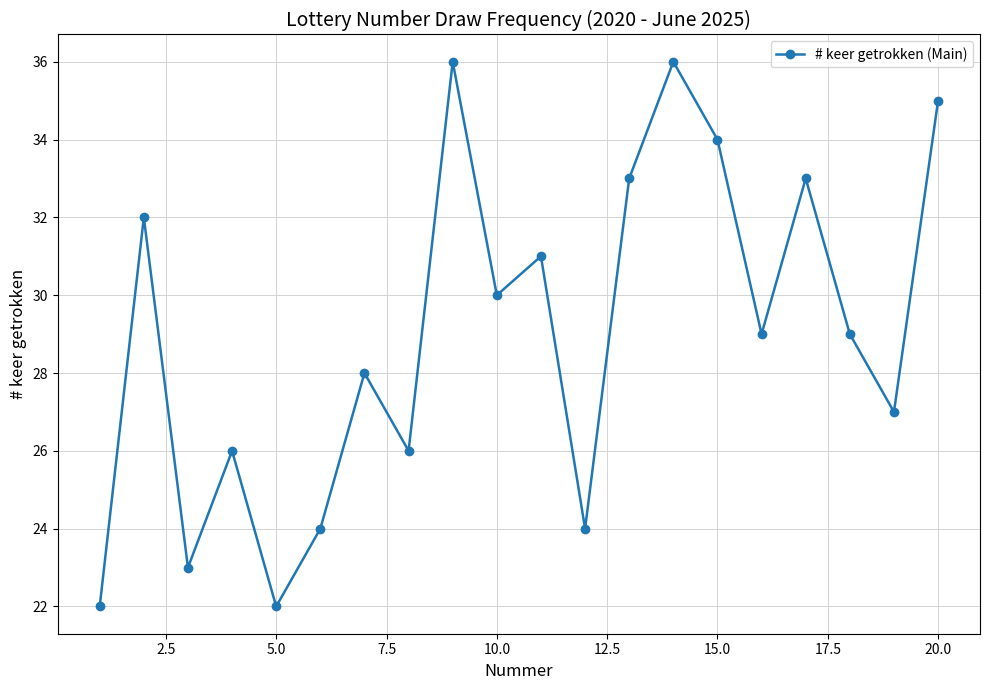

What is the value of the 4th point from the left?

26